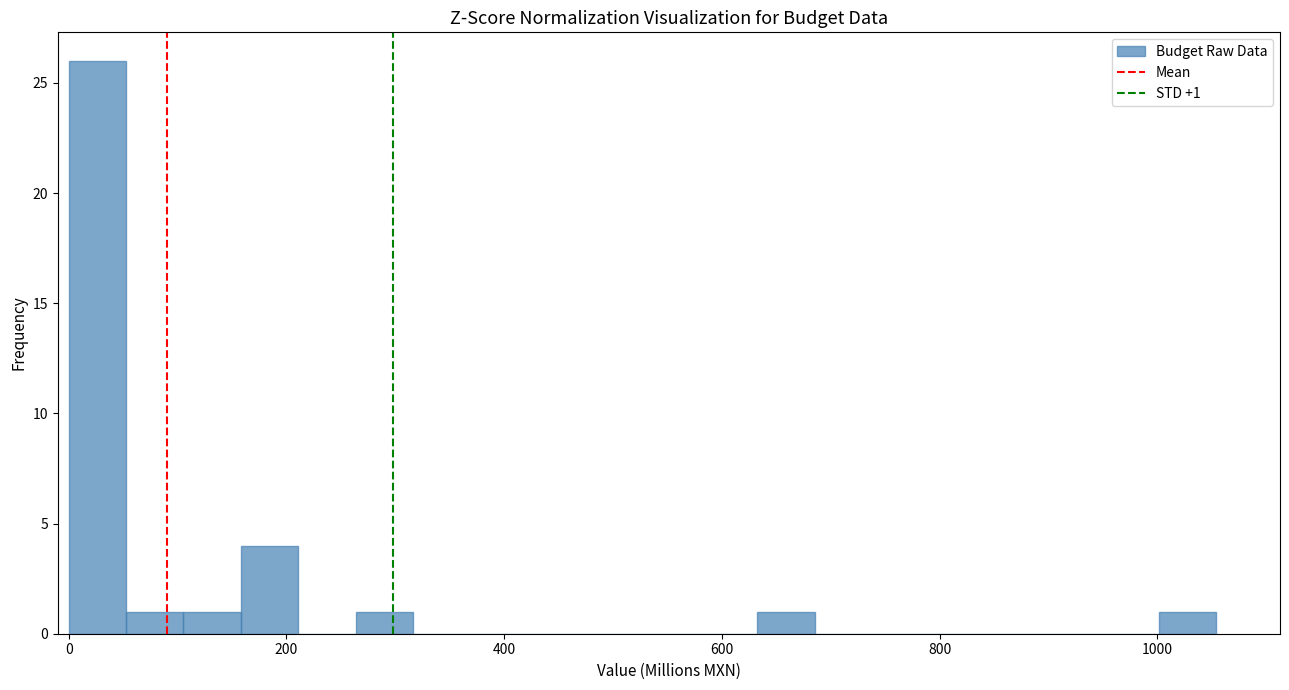

Around what value on the x-axis is the tallest bar? Give the approximate position of its centre, as read against the axis.

20